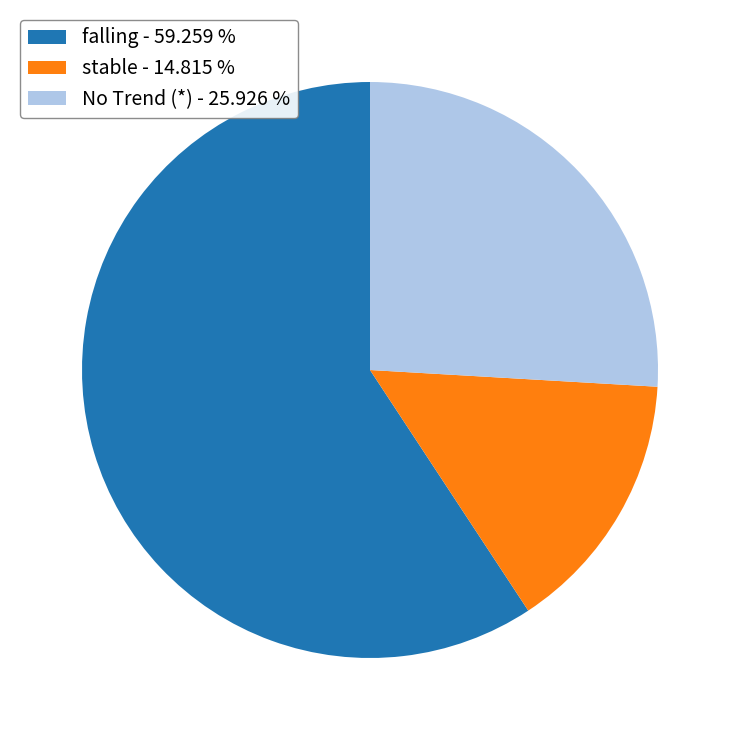

Which slice is the smallest?

stable